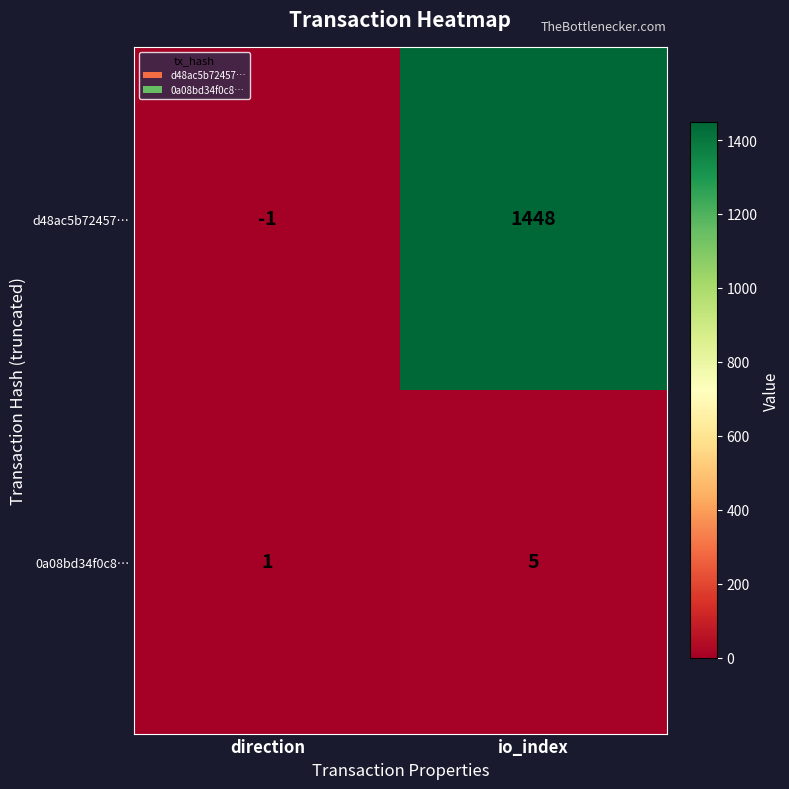

What is the sum of all 0a08bd34f0c8… values?

6